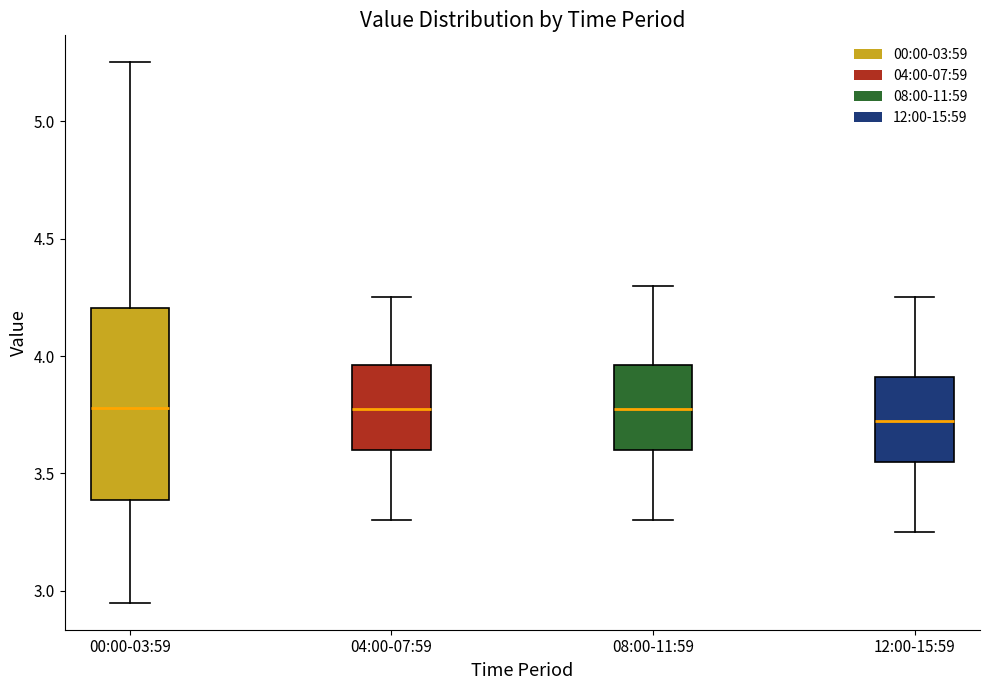

Reading left to right, transcribe this box plot: for each box, give where its median line is, the range the box spans, and where its two whiskers end, as read against the y-axis. The values are not printed on the chart, so give them approximately, as read against the axis.

00:00-03:59: median 3.80, box 3.40 to 4.20, whiskers 2.95 to 5.25
04:00-07:59: median 3.80, box 3.60 to 3.95, whiskers 3.30 to 4.25
08:00-11:59: median 3.80, box 3.60 to 3.95, whiskers 3.30 to 4.30
12:00-15:59: median 3.75, box 3.55 to 3.90, whiskers 3.25 to 4.25